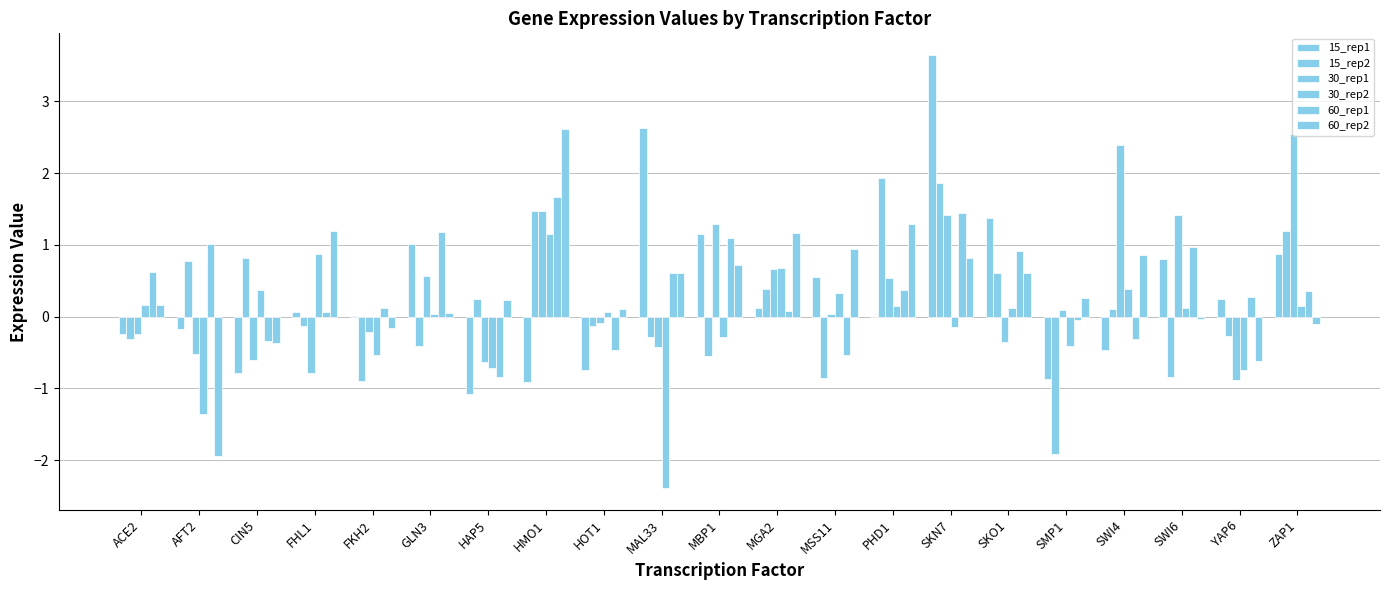

What is the highest value of the 15_rep1 series?

3.6